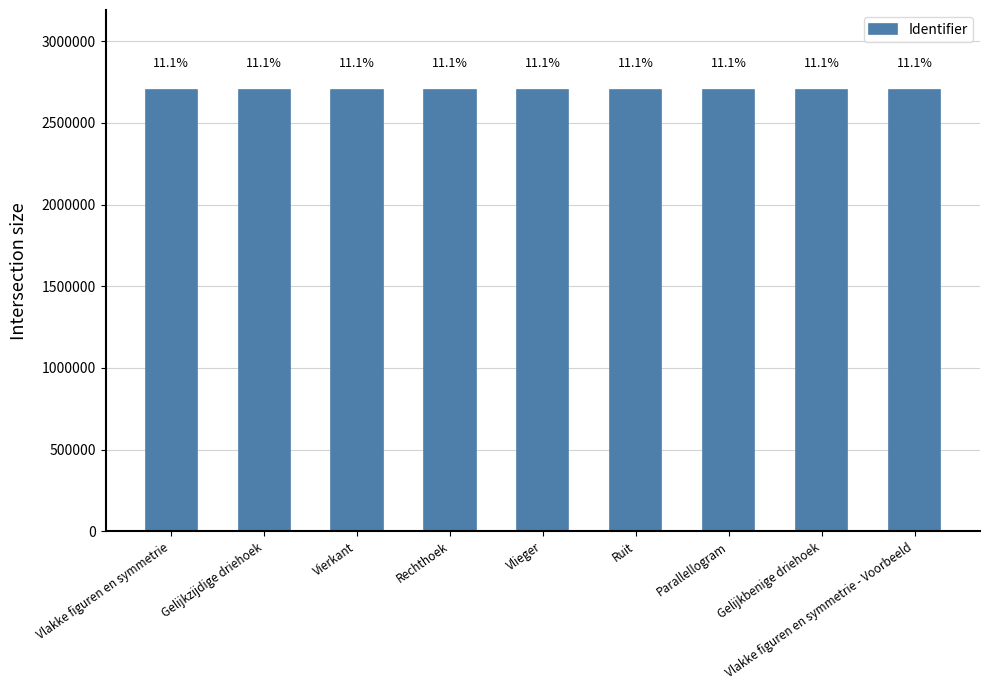

What is the difference between the second highest and second lowest values?

298